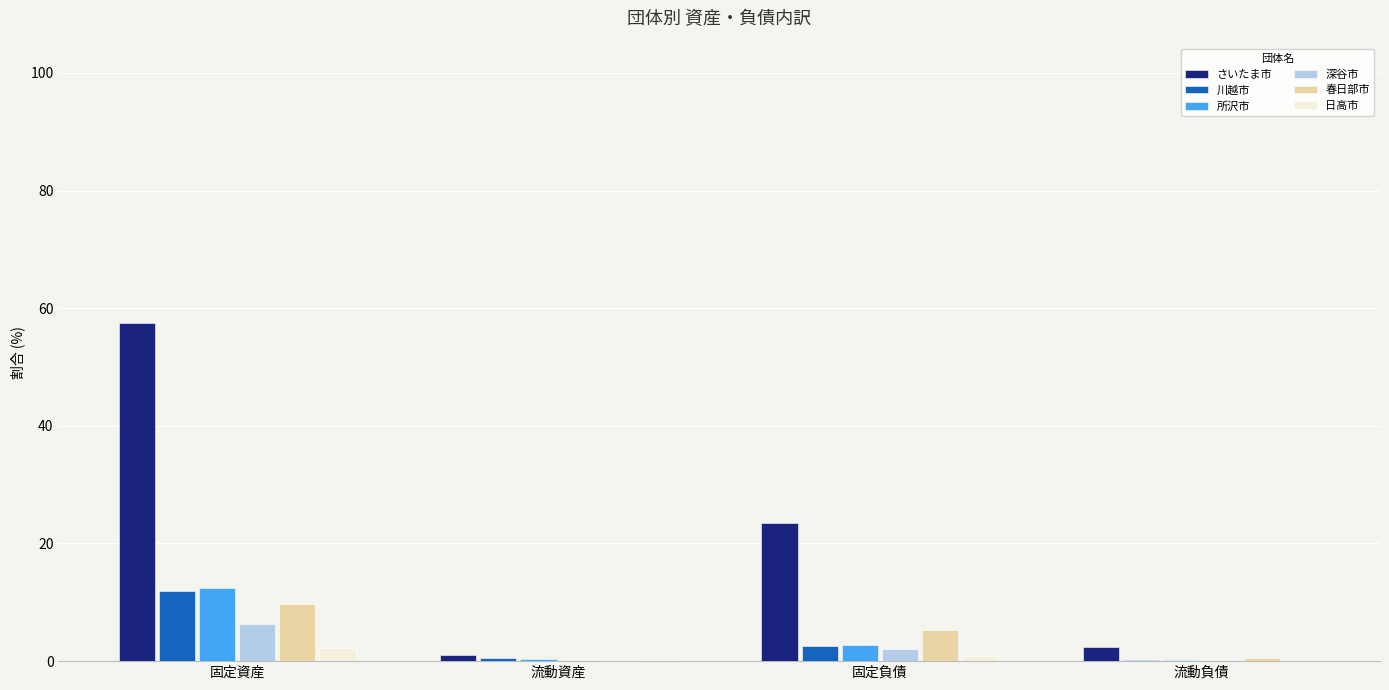

How many data points does each series have?

4